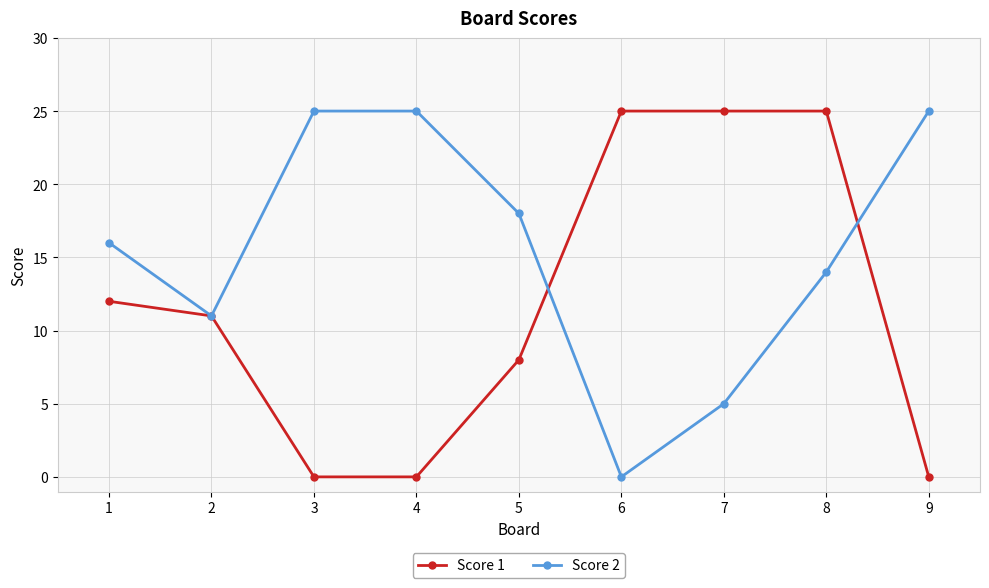

Where is Score 1 nearest to the value 12?

1